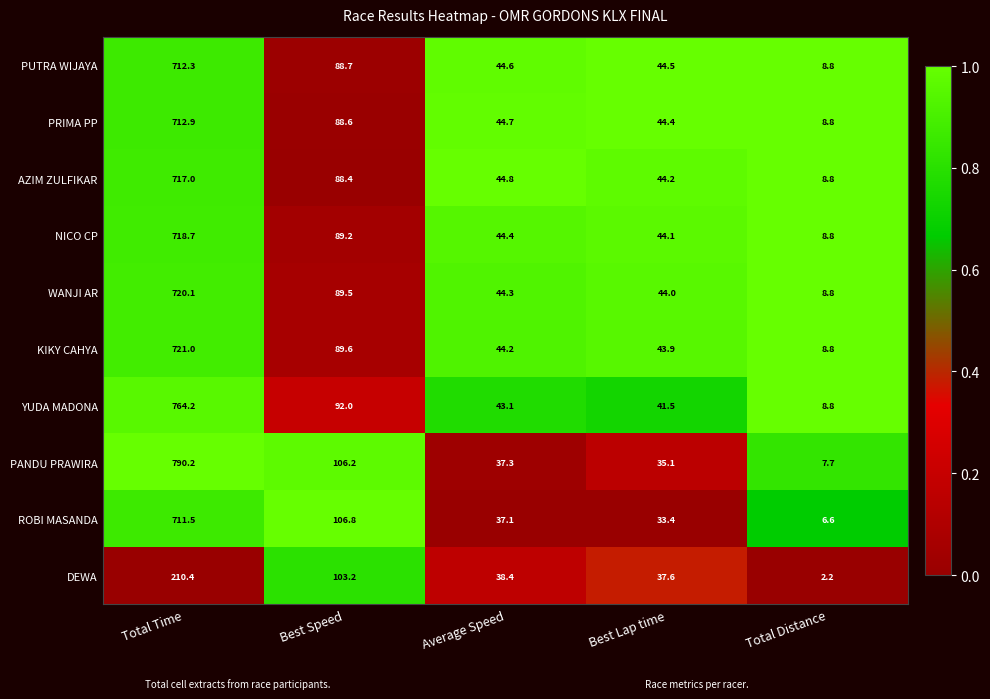

At Total Time, list the series in order from largest to smallest.

PANDU PRAWIRA, YUDA MADONA, KIKY CAHYA, WANJI AR, NICO CP, AZIM ZULFIKAR, PRIMA PP, PUTRA WIJAYA, ROBI MASANDA, DEWA